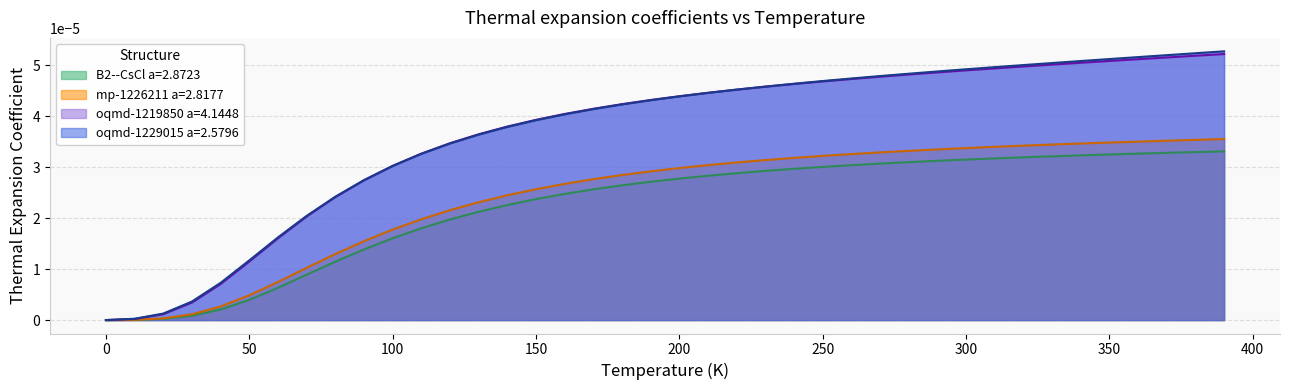

Which series has the widest spread of values?

oqmd-1229015 a=2.5796